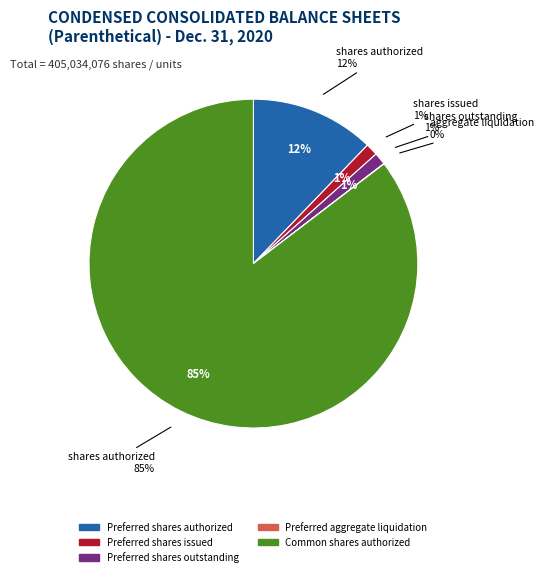

Which slice is the smallest?

Preferred aggregate liquidation